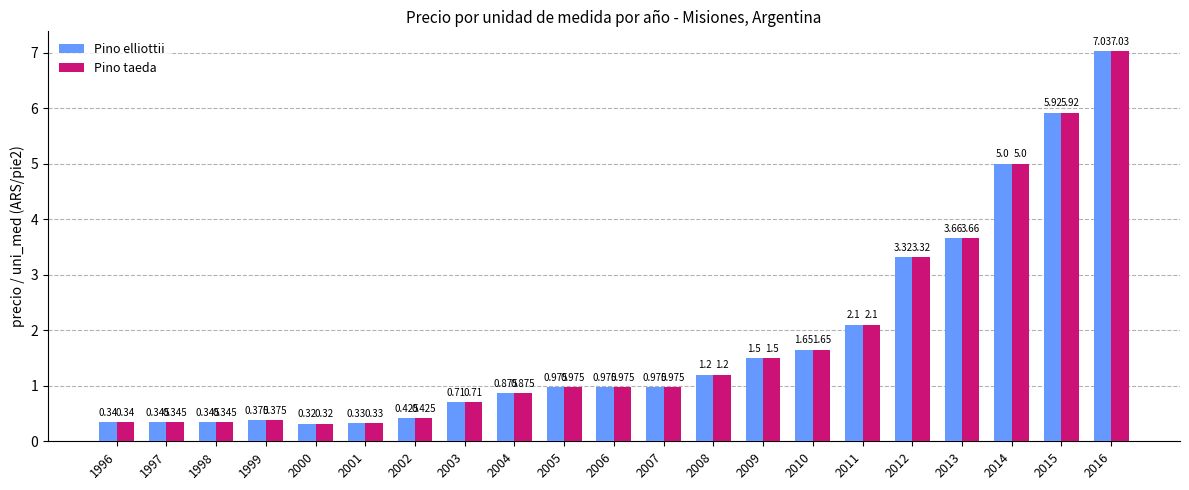

The Pino elliottii series shows 2.4 at 2014. True or false?

False